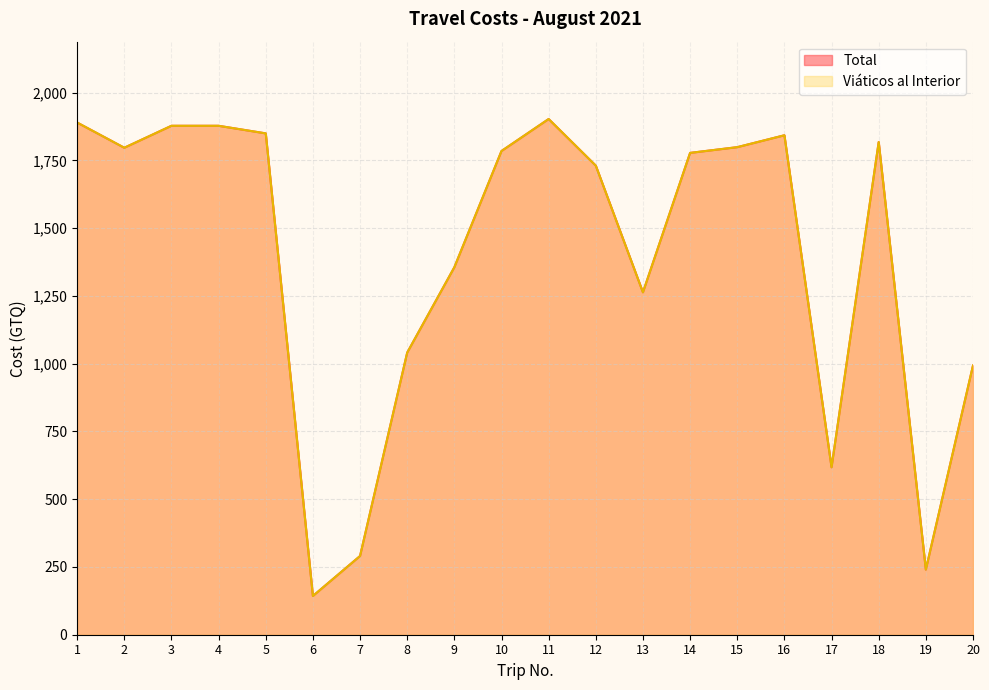

Is it true that Viáticos al Interior equals 1818.0 at 18?

True